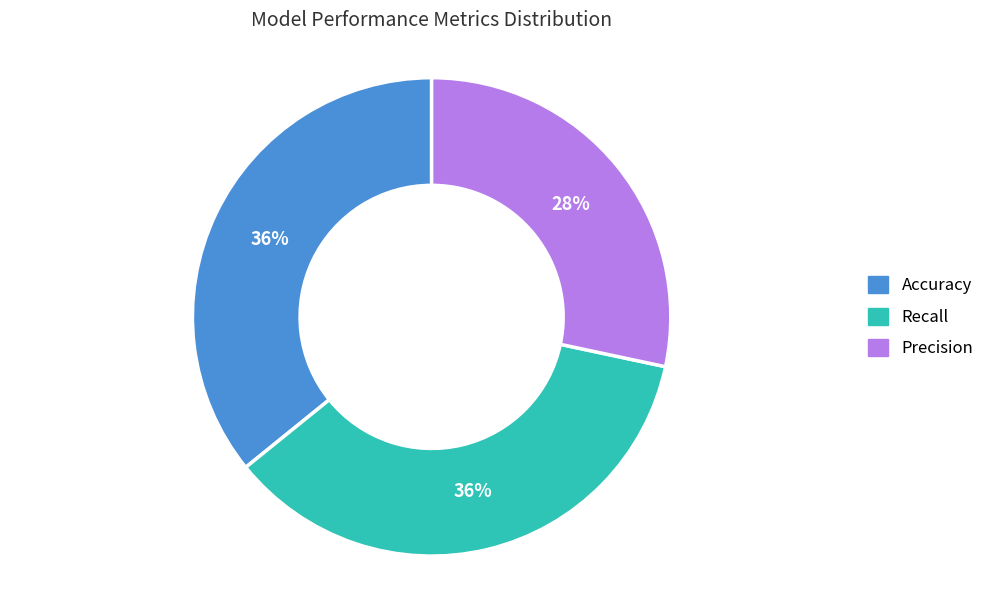

What is the smallest slice in the pie chart?

Precision